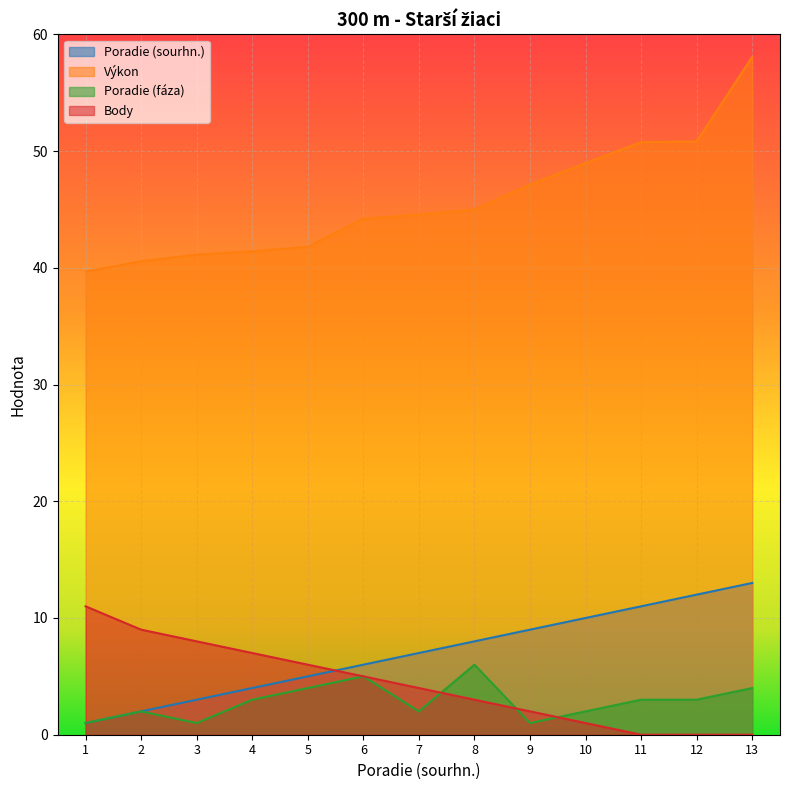

Which has a higher value, 8 or 3?

8